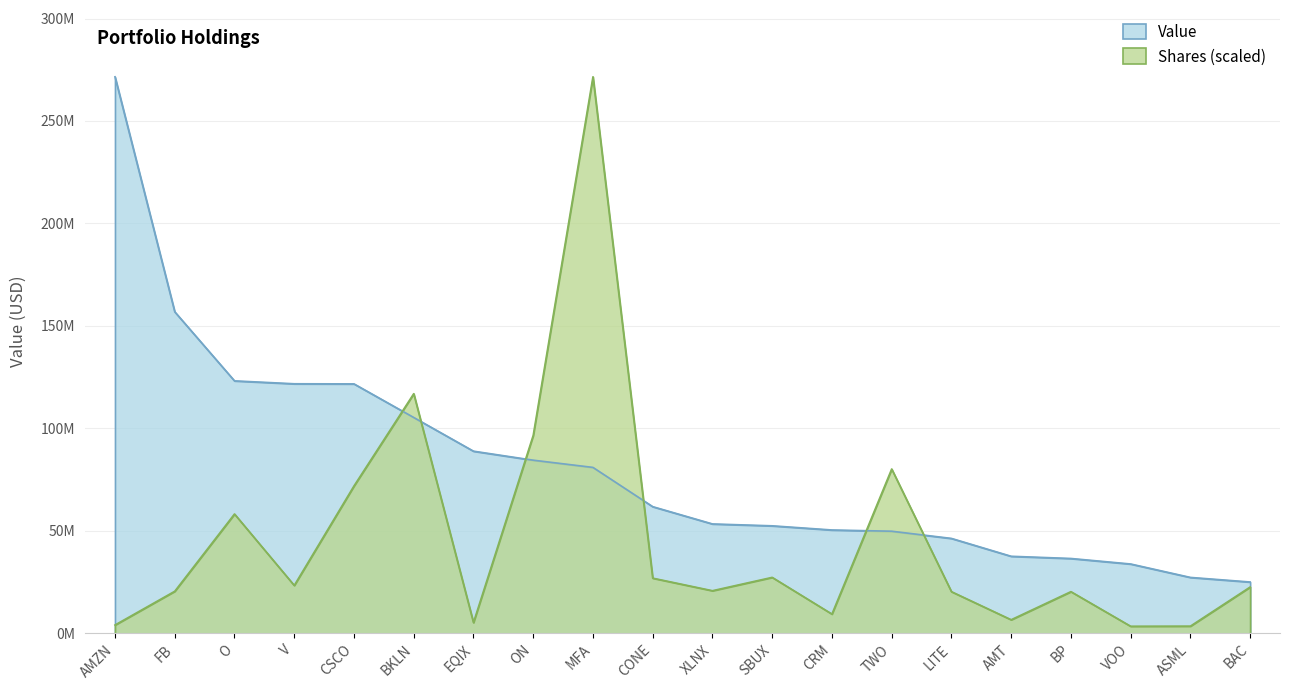

What is the spread (max minus min) of values at ASML?

23782528.3